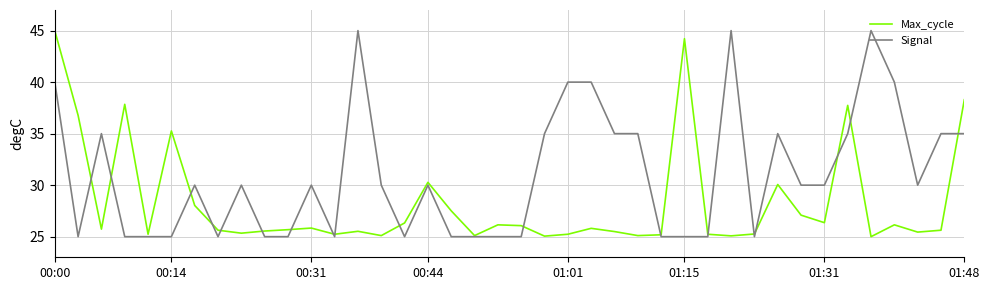

Which series has the largest total across all categories?

Signal